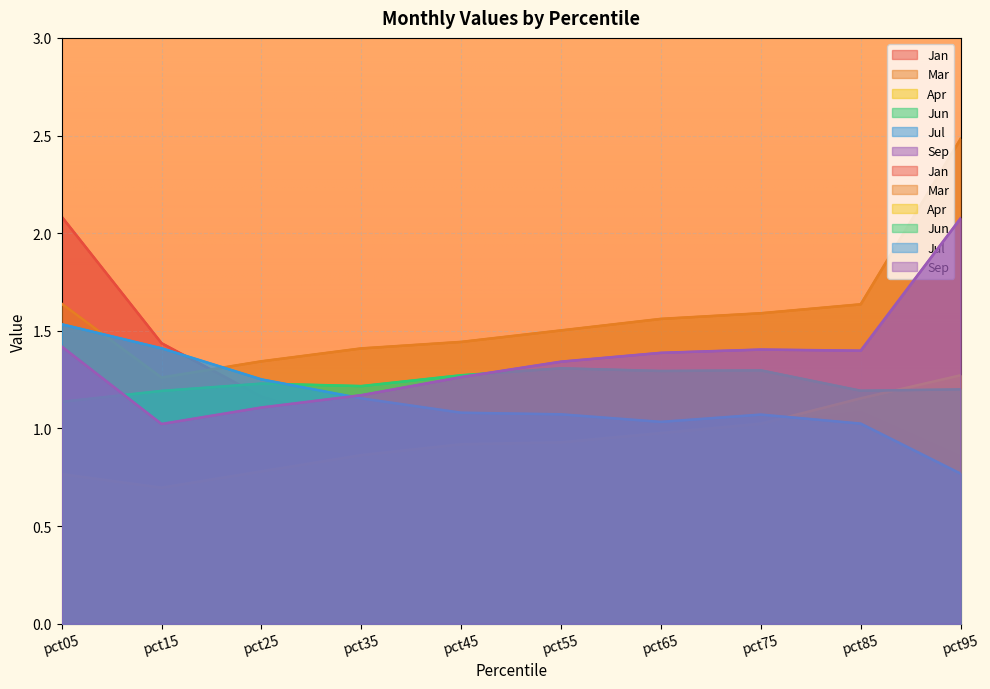

Reading left to right, what are all the values shown in this chart?

Jan: pct05=2.1	pct15=1.4	pct25=1.2	pct35=1.0	pct45=1.0	pct55=0.9	pct65=0.9	pct75=1.0	pct85=1.1	pct95=0.9
Mar: pct05=1.6	pct15=1.3	pct25=1.3	pct35=1.4	pct45=1.4	pct55=1.5	pct65=1.6	pct75=1.6	pct85=1.6	pct95=2.5
Apr: pct05=0.8	pct15=0.7	pct25=0.8	pct35=0.9	pct45=0.9	pct55=0.9	pct65=1.0	pct75=1.0	pct85=1.2	pct95=1.3
Jun: pct05=1.1	pct15=1.2	pct25=1.2	pct35=1.2	pct45=1.3	pct55=1.3	pct65=1.3	pct75=1.3	pct85=1.2	pct95=1.2
Jul: pct05=1.5	pct15=1.4	pct25=1.3	pct35=1.2	pct45=1.1	pct55=1.1	pct65=1.0	pct75=1.1	pct85=1.0	pct95=0.8
Sep: pct05=1.4	pct15=1.0	pct25=1.1	pct35=1.2	pct45=1.3	pct55=1.3	pct65=1.4	pct75=1.4	pct85=1.4	pct95=2.1